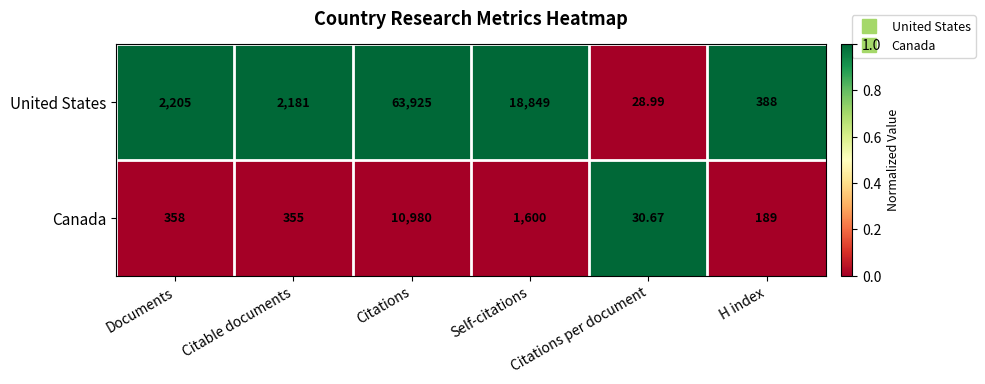

Where is United States nearest to the value 31976?

Self-citations